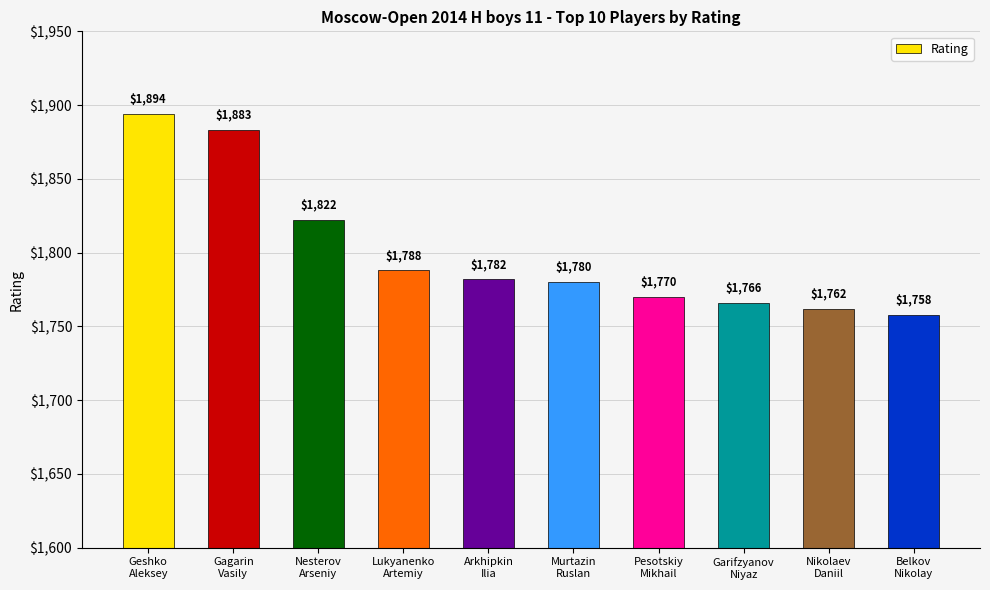

What is the label of the 10th bar from the right?

Geshko
Aleksey